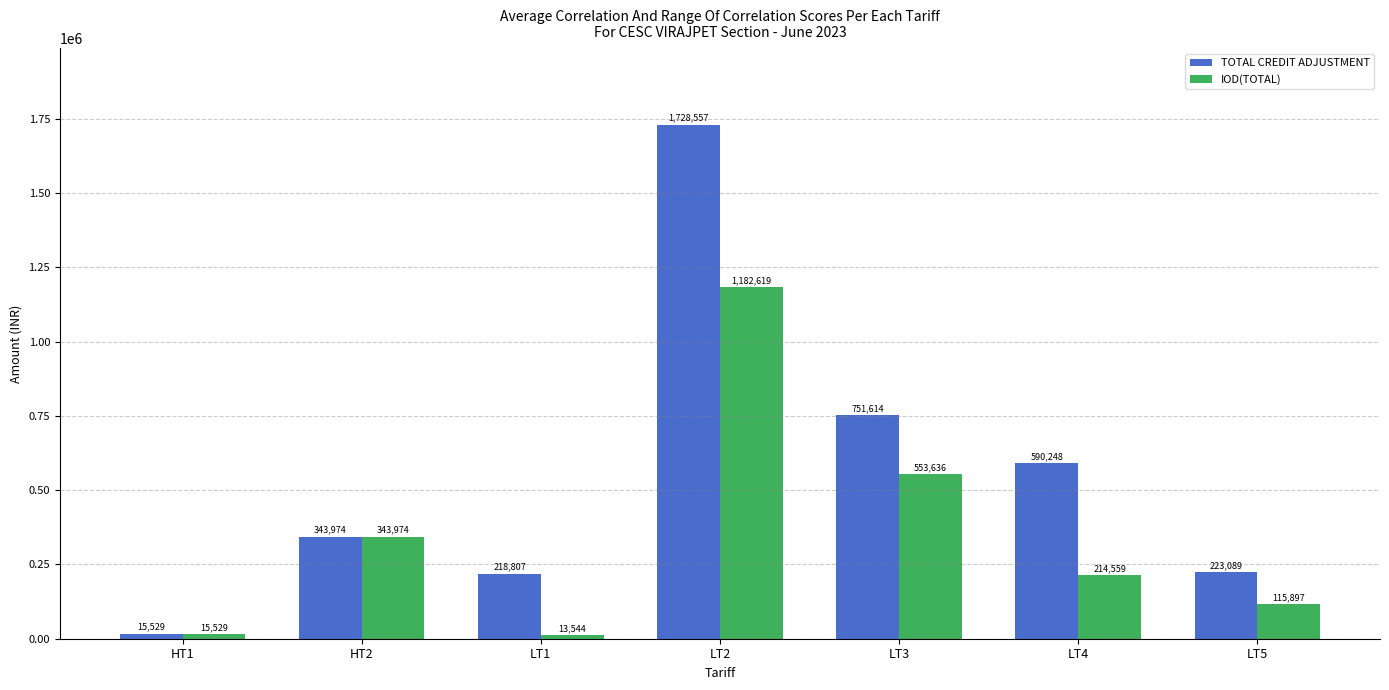

The TOTAL CREDIT ADJUSTMENT series shows 751613.9 at LT3. True or false?

True